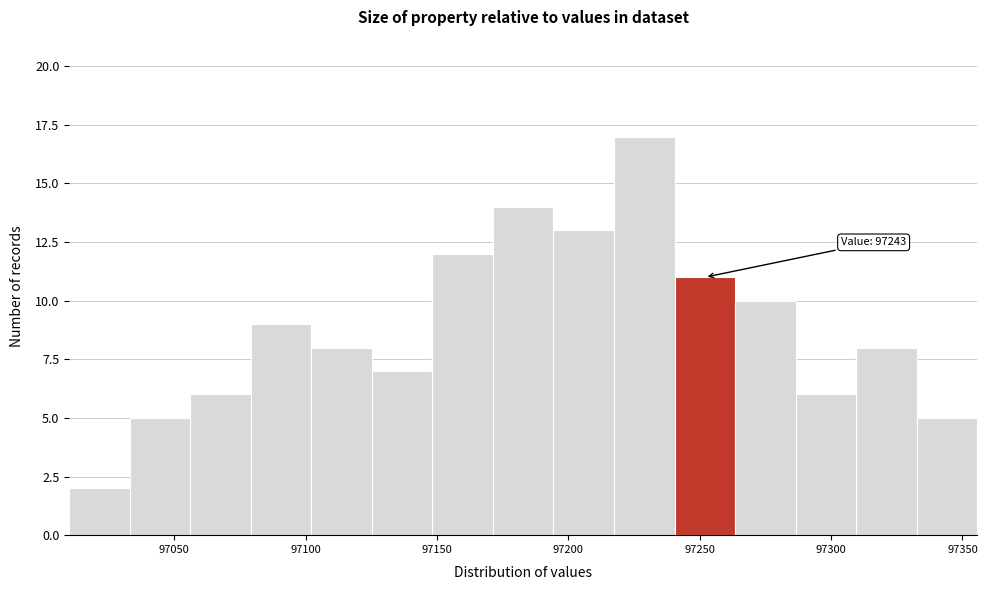

Which range on the x-axis has the tallest bar?

97215 to 97240